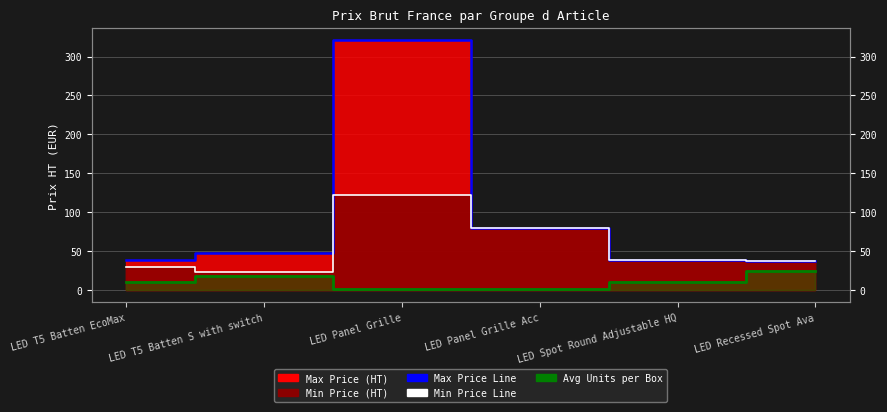

What is the value of the Min Price Line point at the 1st from the left?

29.4